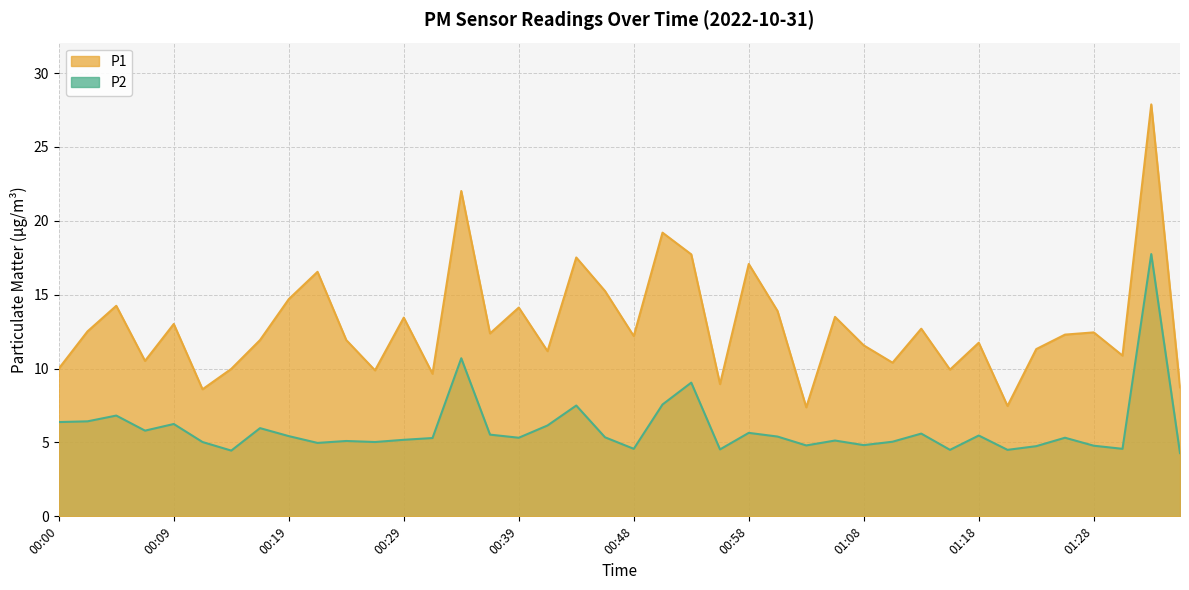

Reading right to left, what are all the values shown in this chart?

P1: 01:35=8.7	01:32=27.9	01:30=10.9	01:28=12.4	01:25=12.3	01:23=11.3	01:20=7.5	01:18=11.8	01:15=9.9	01:13=12.7	01:10=10.4	01:08=11.6	01:05=13.5	01:03=7.4	01:00=13.9	00:58=17.1	00:56=8.9	00:53=17.7	00:51=19.2	00:48=12.2	00:46=15.2	00:43=17.5	00:41=11.2	00:39=14.1	00:36=12.4	00:34=22.0	00:31=9.7	00:29=13.4	00:26=9.9	00:24=11.9	00:22=16.6	00:19=14.7	00:17=11.9	00:14=10.0	00:12=8.6	00:09=13.0	00:07=10.5	00:04=14.2	00:02=12.5	00:00=10.0
P2: 01:35=4.3	01:32=17.8	01:30=4.6	01:28=4.8	01:25=5.3	01:23=4.8	01:20=4.5	01:18=5.5	01:15=4.5	01:13=5.6	01:10=5.0	01:08=4.8	01:05=5.1	01:03=4.8	01:00=5.4	00:58=5.7	00:56=4.5	00:53=9.1	00:51=7.6	00:48=4.6	00:46=5.3	00:43=7.5	00:41=6.2	00:39=5.3	00:36=5.5	00:34=10.7	00:31=5.3	00:29=5.2	00:26=5.0	00:24=5.1	00:22=5.0	00:19=5.4	00:17=6.0	00:14=4.5	00:12=5.0	00:09=6.2	00:07=5.8	00:04=6.8	00:02=6.4	00:00=6.4